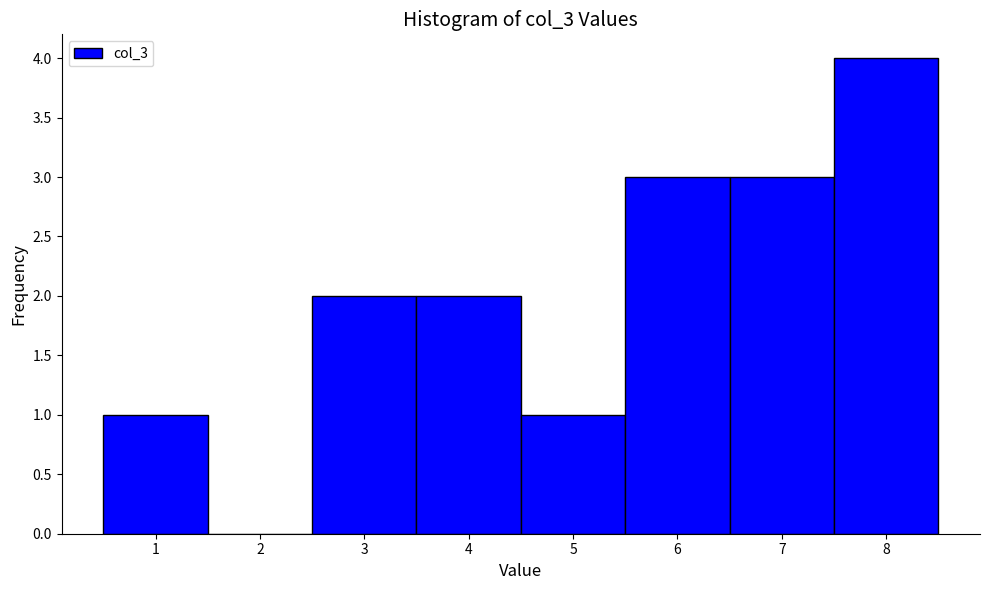

Reading left to right, list every bar in this chart as the range it spans on the x-axis followed by its height. The values are not printed on the chart, so give them approximately, as read against the axis.

0.5 to 1.5: 1
1.5 to 2.5: 0
2.5 to 3.5: 2
3.5 to 4.5: 2
4.5 to 5.5: 1
5.5 to 6.5: 3
6.5 to 7.5: 3
7.5 to 8.5: 4